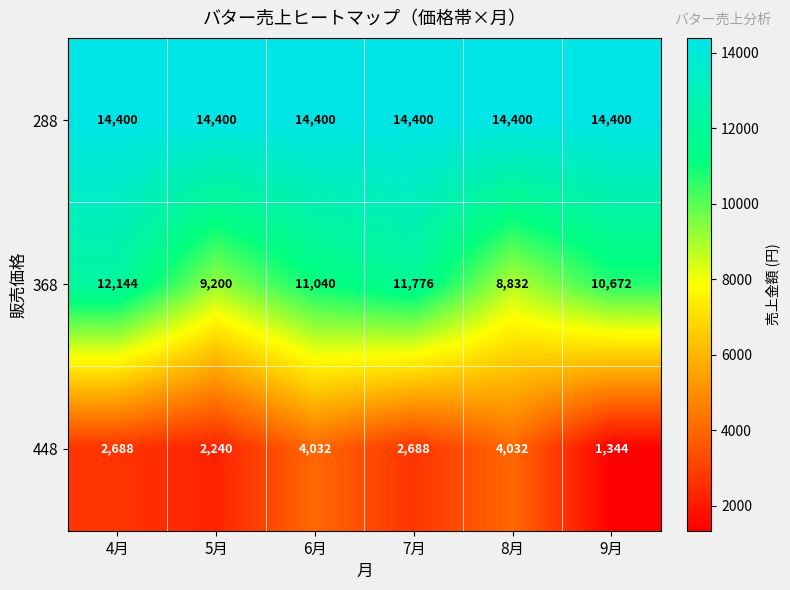

Which category has the lowest value across all series?

9月